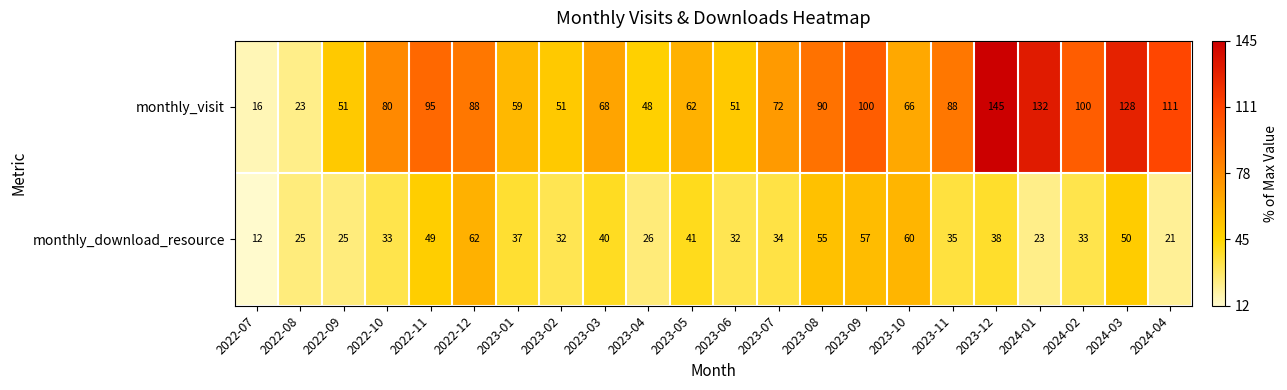

What is the total value across all series at 2023-10?

126